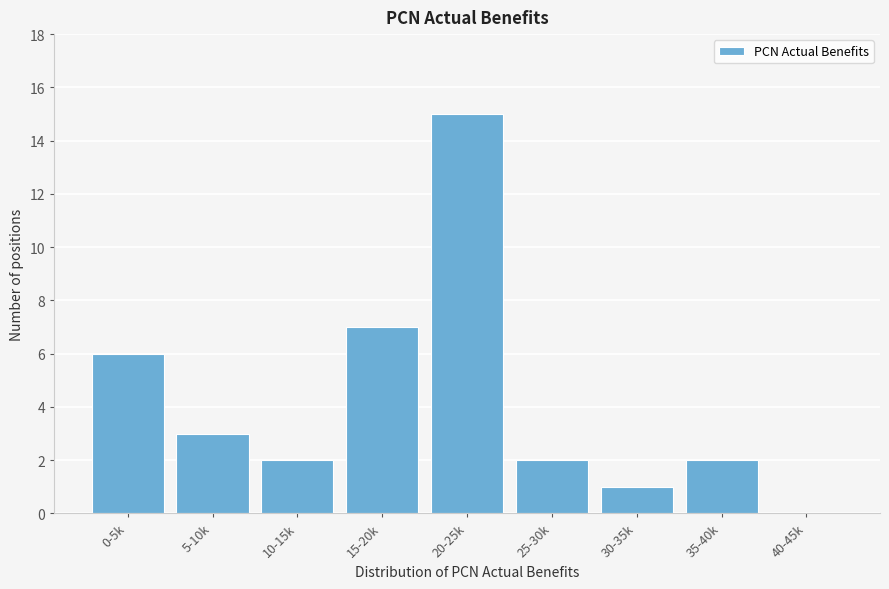

Reading left to right, what are all the values shown in this chart?

0-5k=6	5-10k=3	10-15k=2	15-20k=7	20-25k=15	25-30k=2	30-35k=1	35-40k=2	40-45k=0